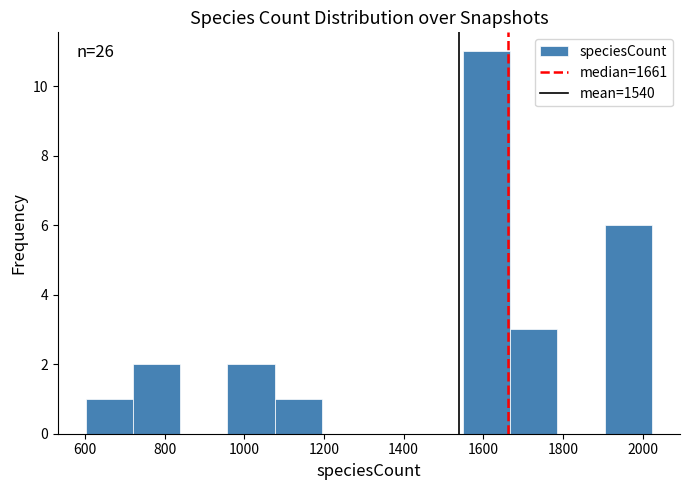

Which range on the x-axis has the tallest bar?

1540 to 1660